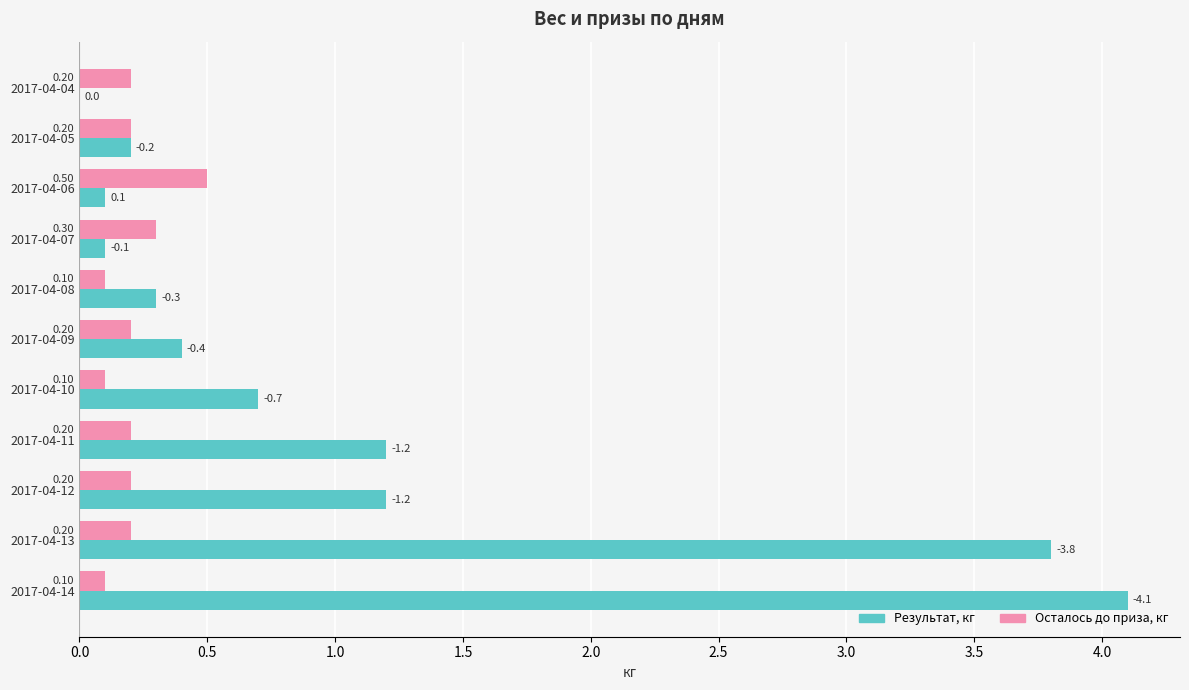

Which series has the largest total across all categories?

Результат, кг